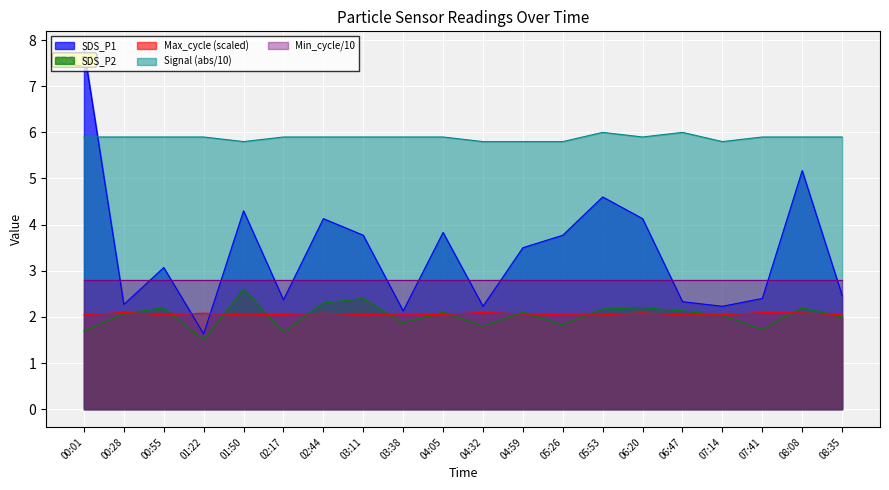

What is the value of the SDS_P2 point at the 17th from the left?

2.0